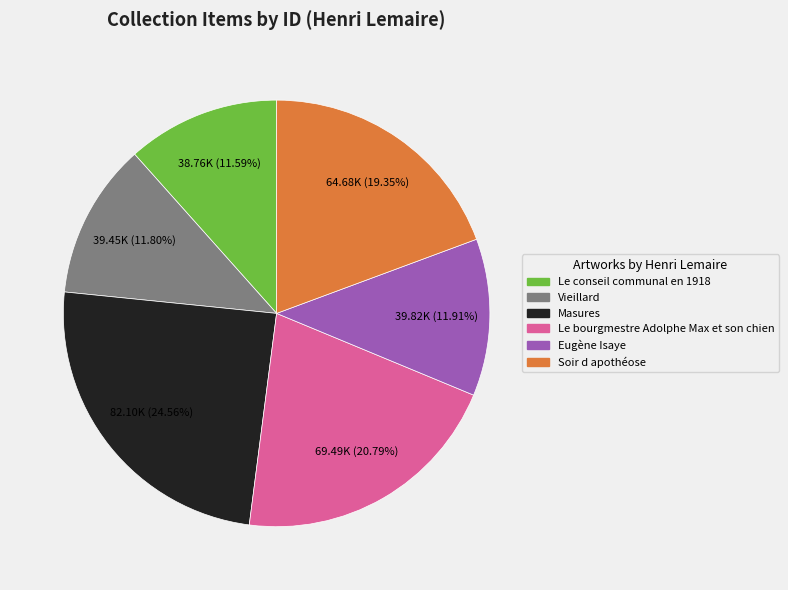

Which category has the biggest portion of the pie?

Masures